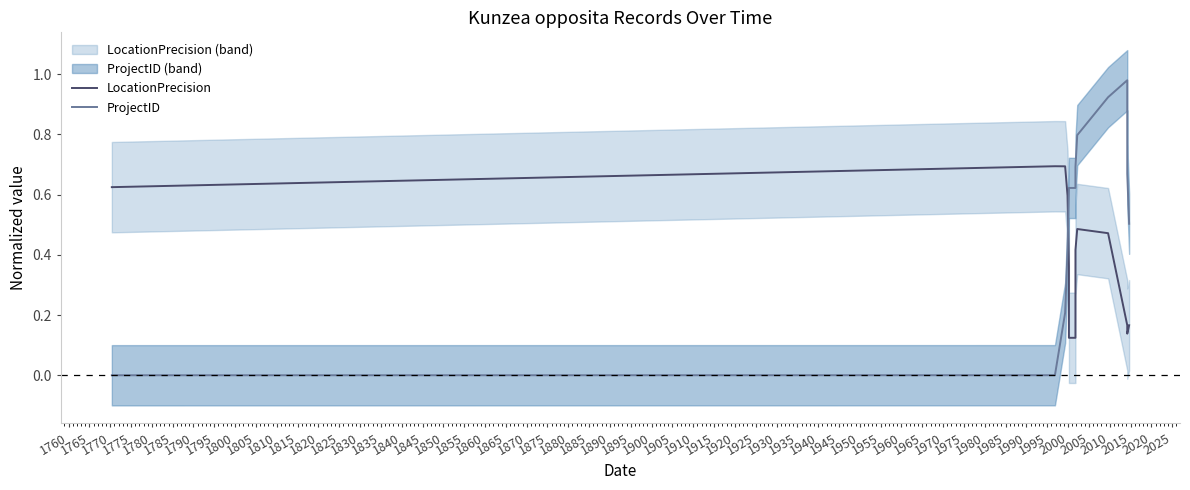

How many categories are shown in the chart?

13